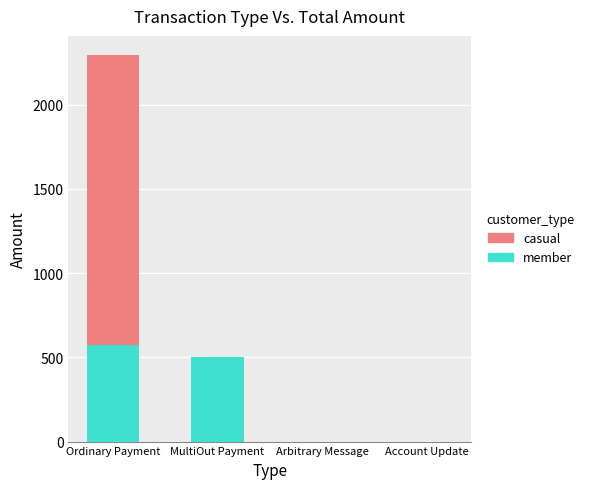

True or false: member has a value of 396.0 at Arbitrary Message.

False